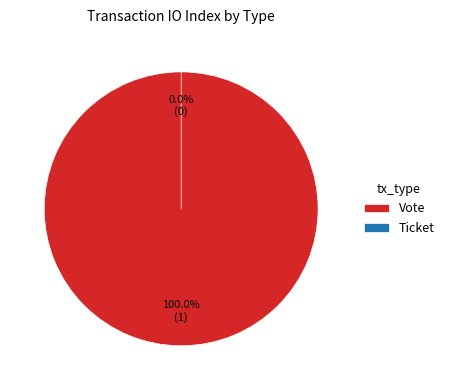

Which has a higher value, Ticket or Vote?

Vote